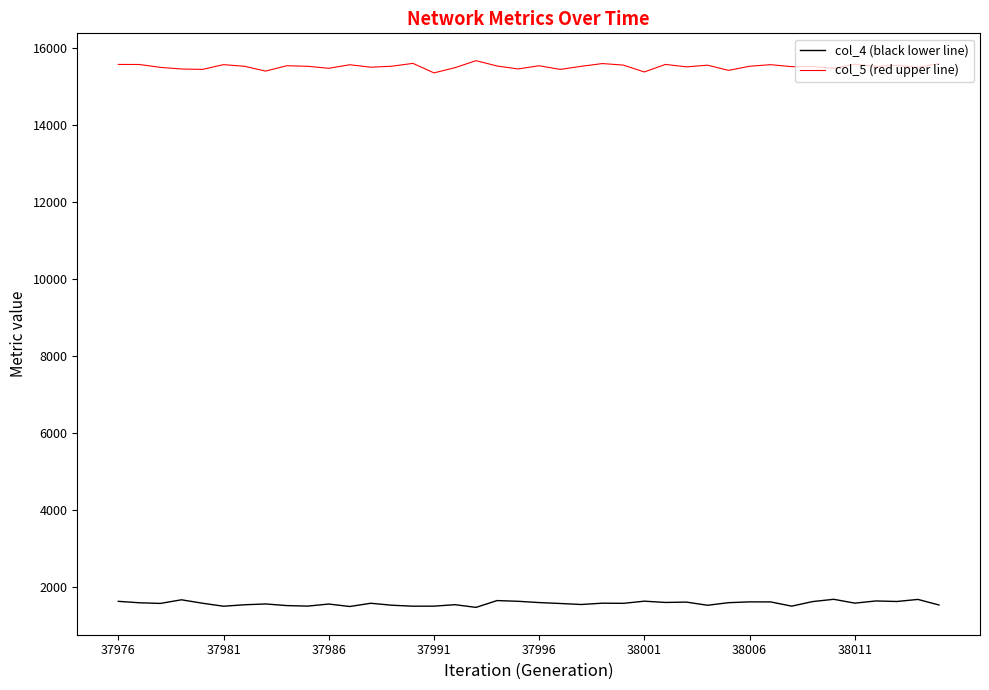

List the series in order of their overall mean, lowest first.

col_4 (black lower line), col_5 (red upper line)